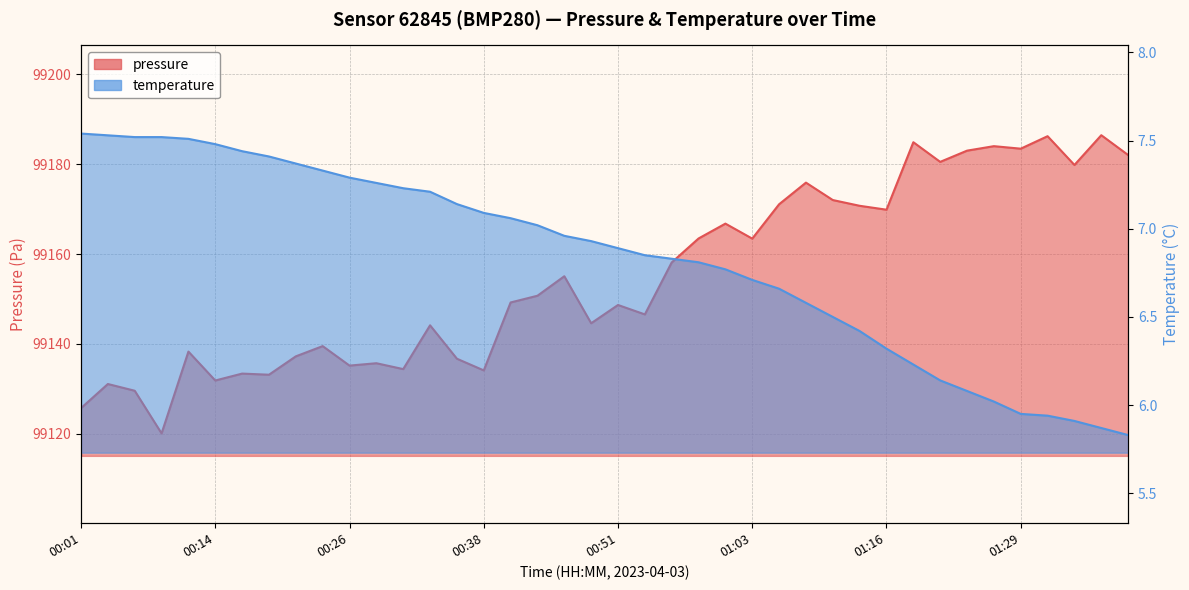

True or false: temperature and pressure cross at least once.

False